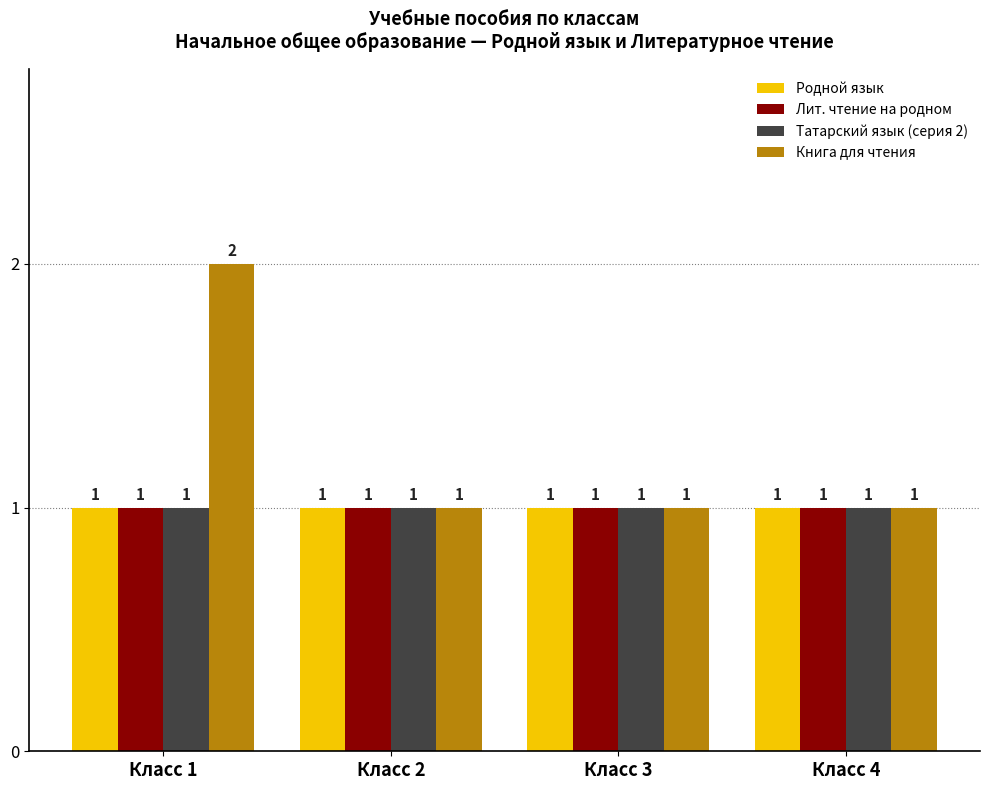

Which series has the largest range (max minus min)?

Книга для чтения